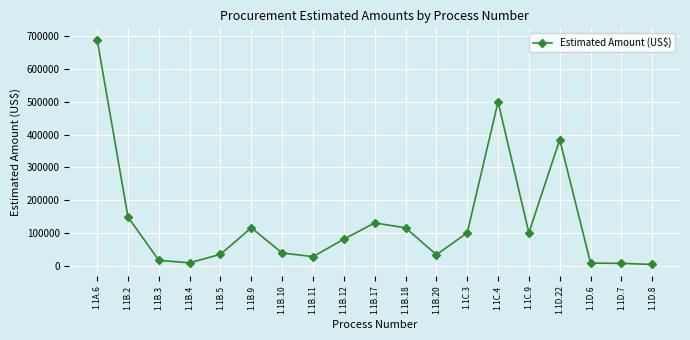

What is the greatest value displayed?

690000